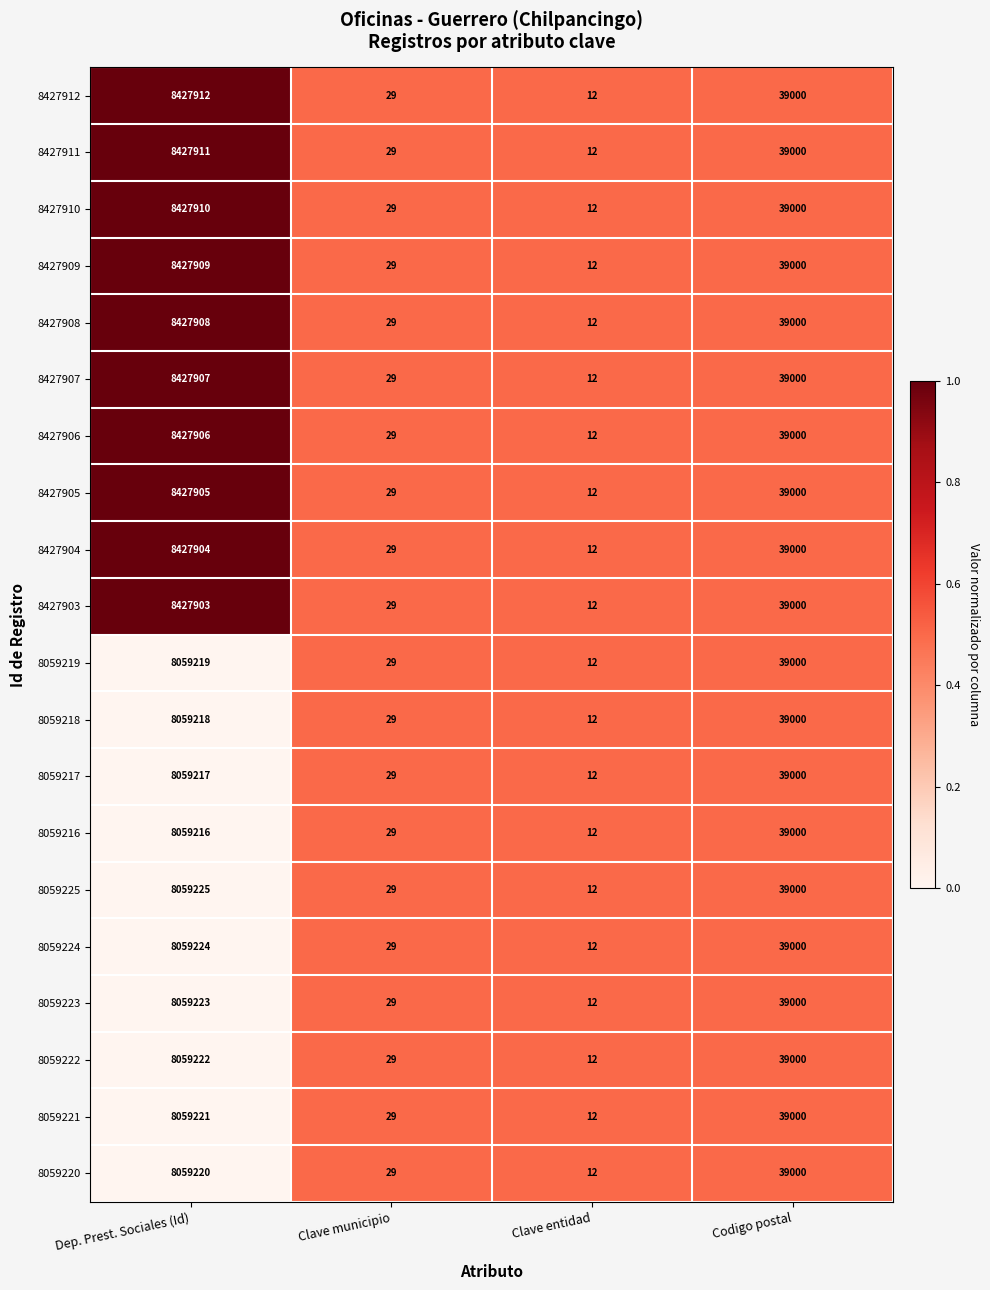

Which label corresponds to the largest value in the chart?

Dep. Prest. Sociales (Id)